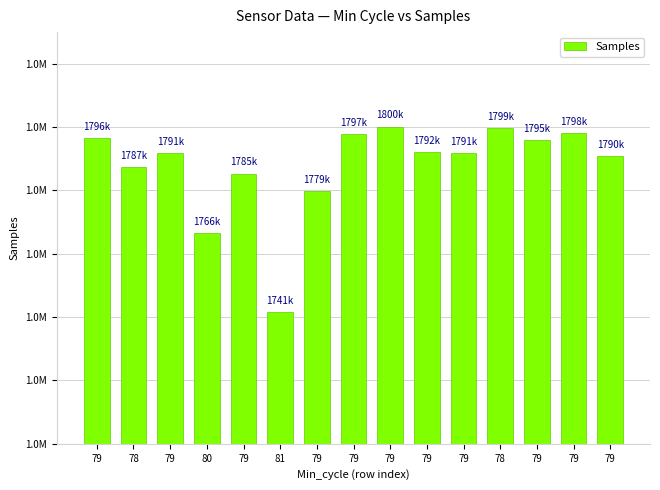

Reading right to left, list all the values displayed in this chart.

79=1790914	79=1798020	79=1795979	78=1799596	79=1791856	79=1792131	79=1800097	79=1797844	79=1779734	81=1741464	79=1785263	80=1766436	79=1791740	78=1787433	79=1796576